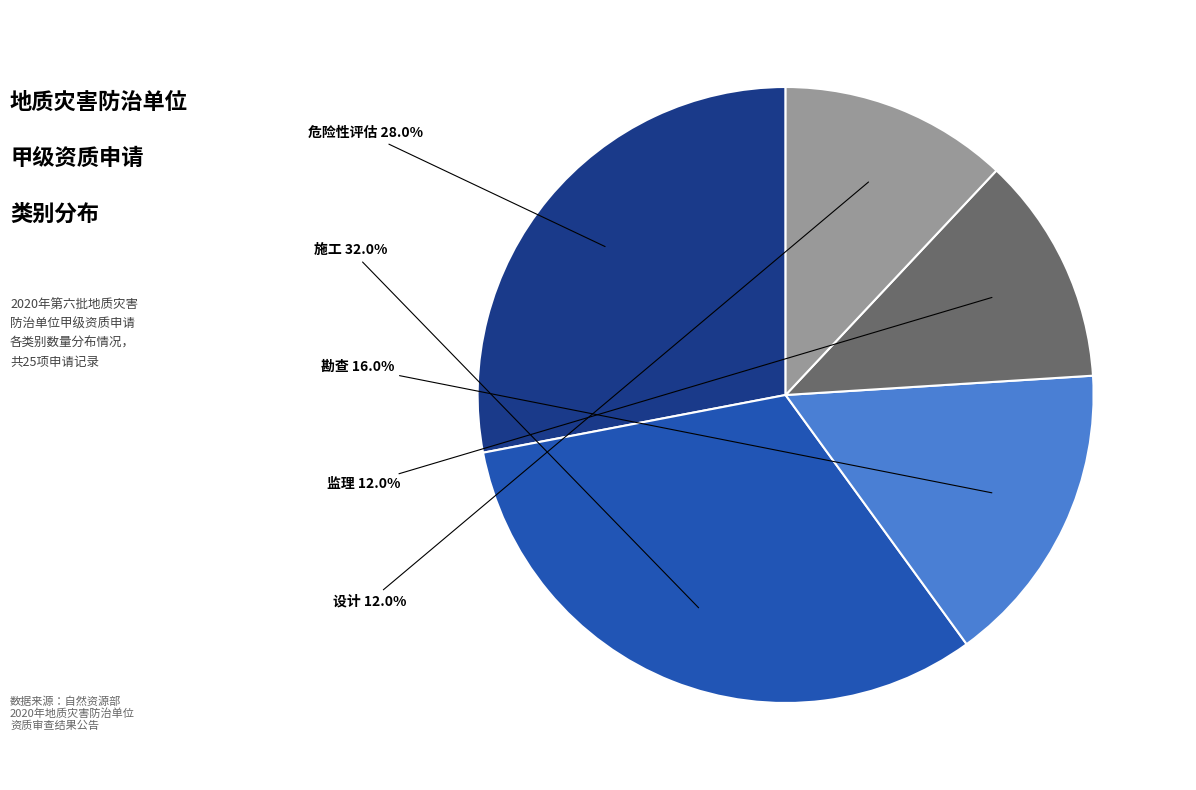

To the nearest percent, what is the average slice percentage?

20%